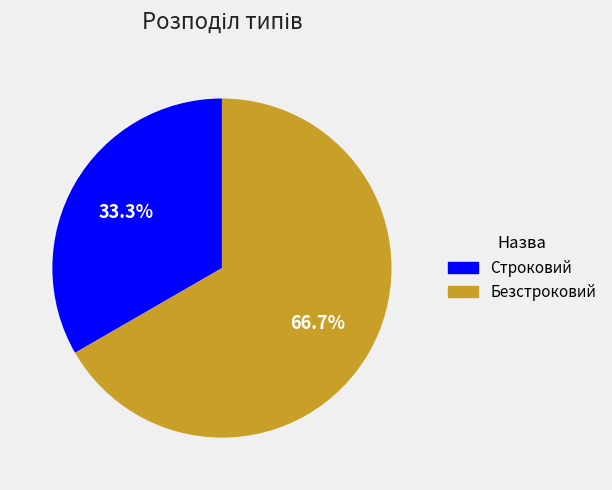

True or false: Безстроковий accounts for 67% of the total.

True